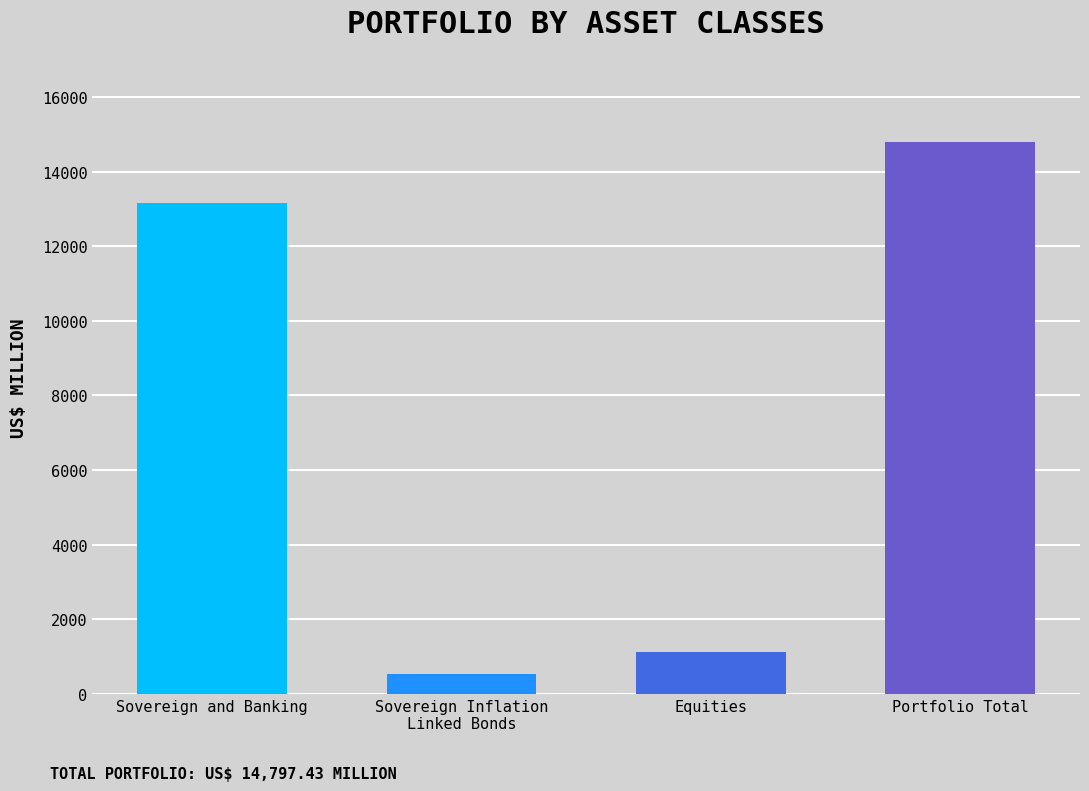

Which label corresponds to the smallest value in the chart?

Sovereign Inflation
Linked Bonds